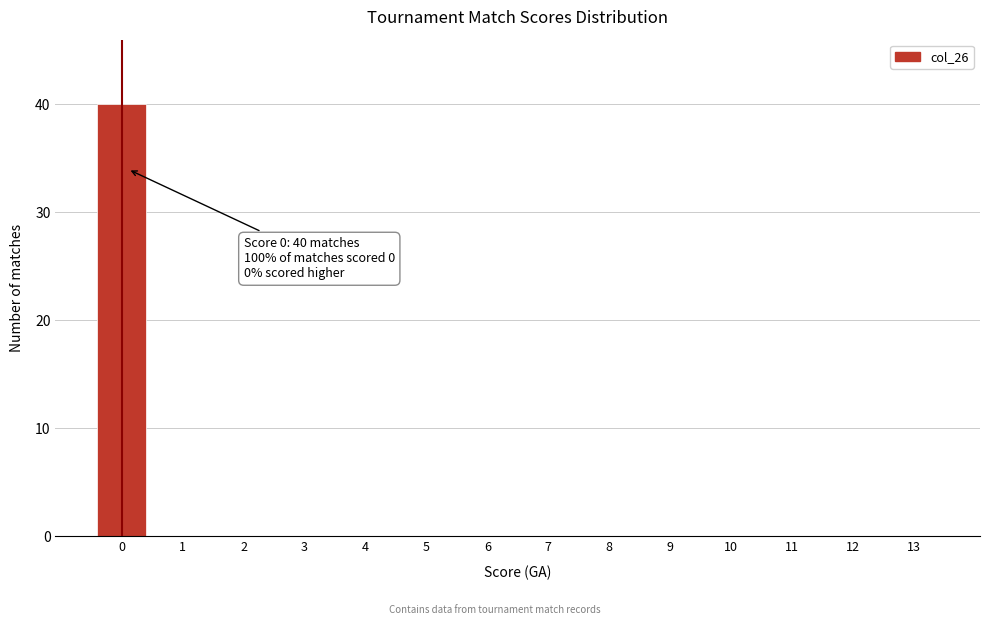

Reading right to left, extract all data points from this chart.

13=0	12=0	11=0	10=0	9=0	8=0	7=0	6=0	5=0	4=0	3=0	2=0	1=0	0=40